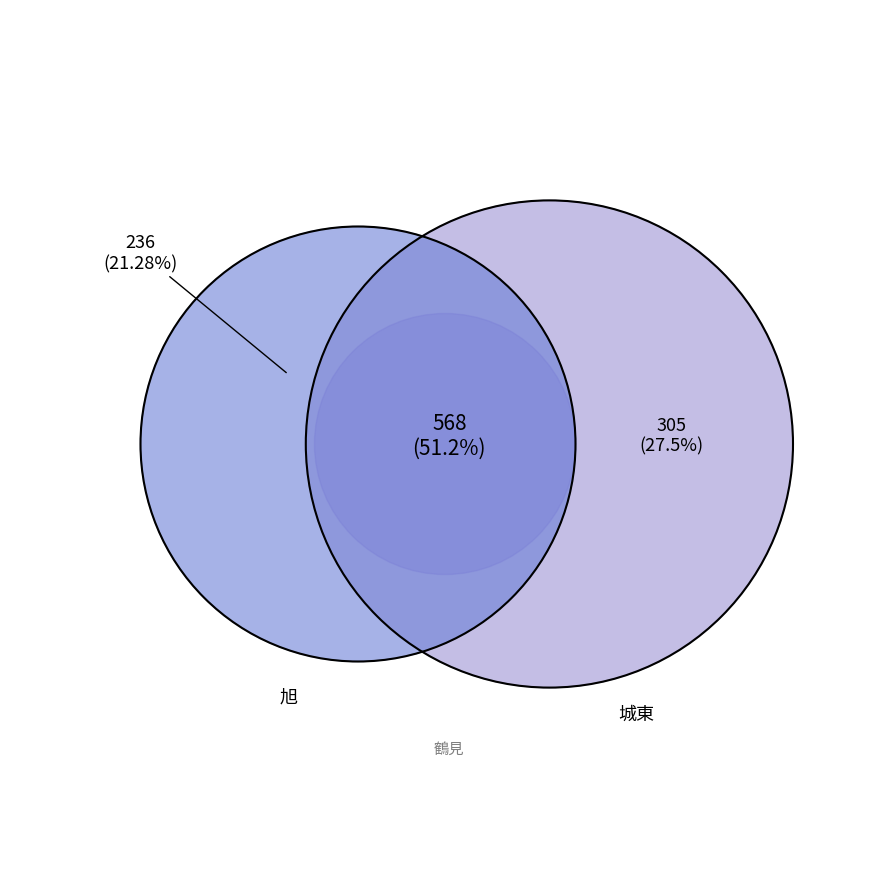

What is the ratio of the value at 城東 to the value at 鶴見?

1.9